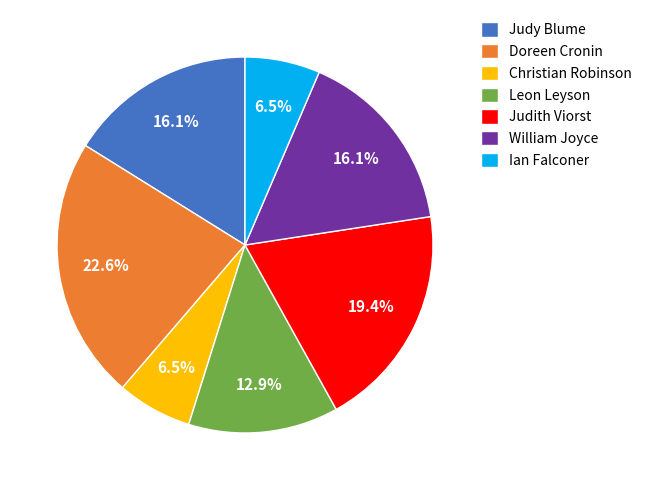

What is the largest slice in the pie chart?

Doreen Cronin